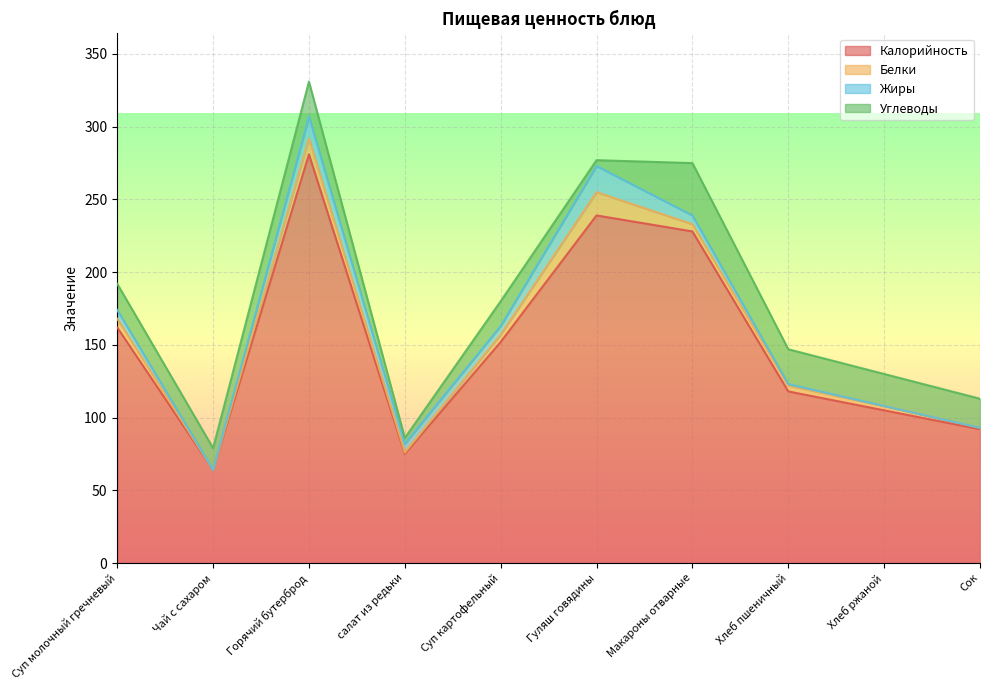

The value of Калорийность at Чай с сахаром is 29. True or false?

False